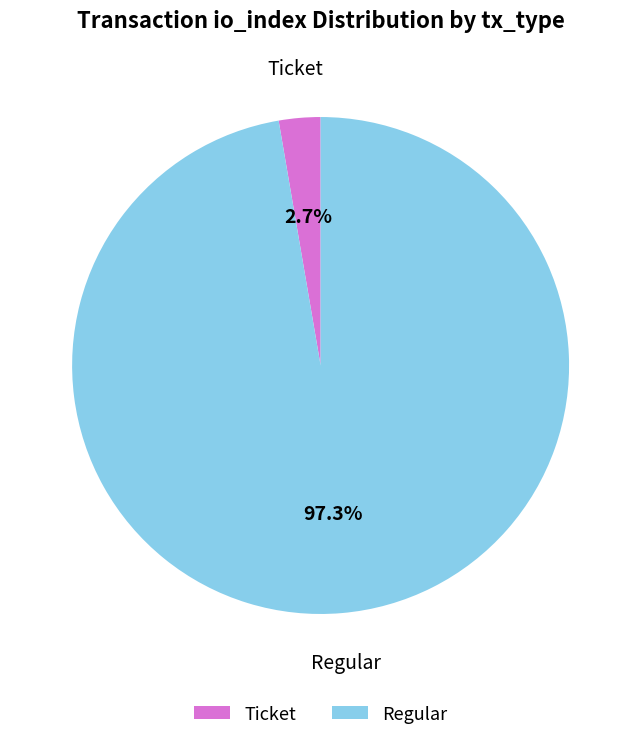

Is Ticket the majority of the pie?

No